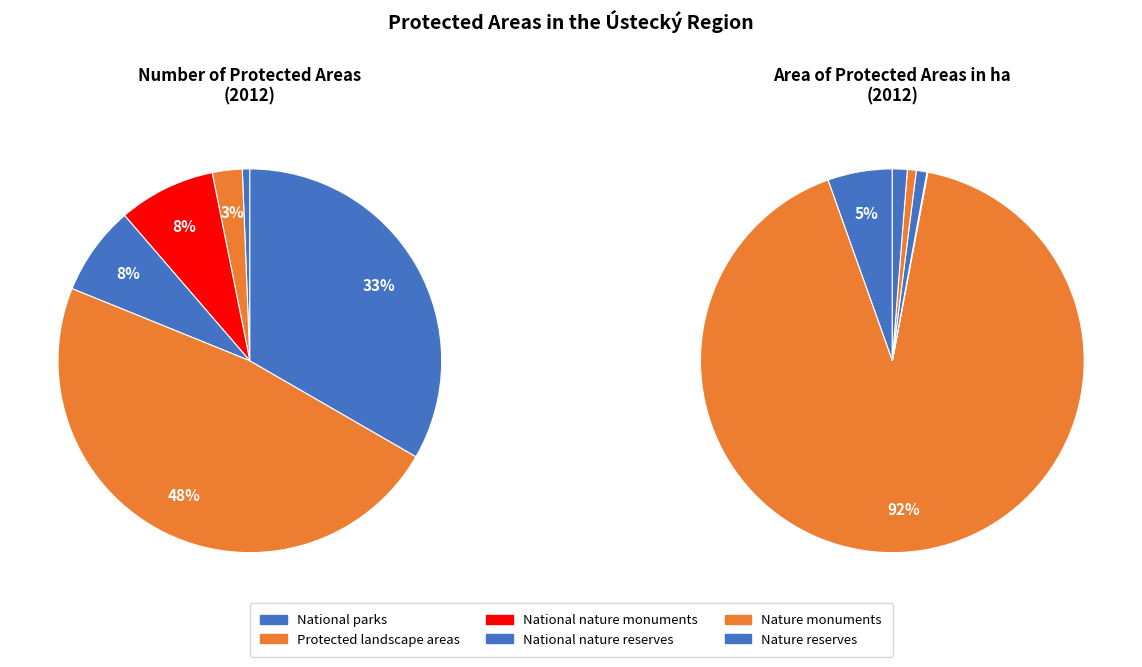

The National parks slice represents 5% of the pie. True or false?

True